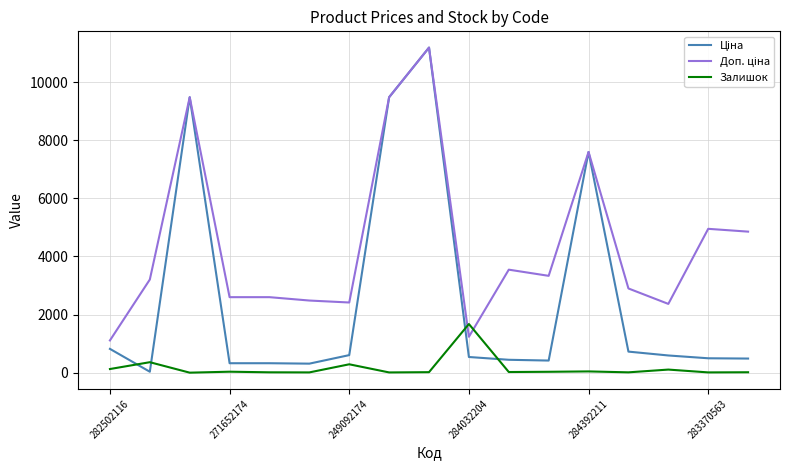

What is the highest value of the Залишок series?

1674.0